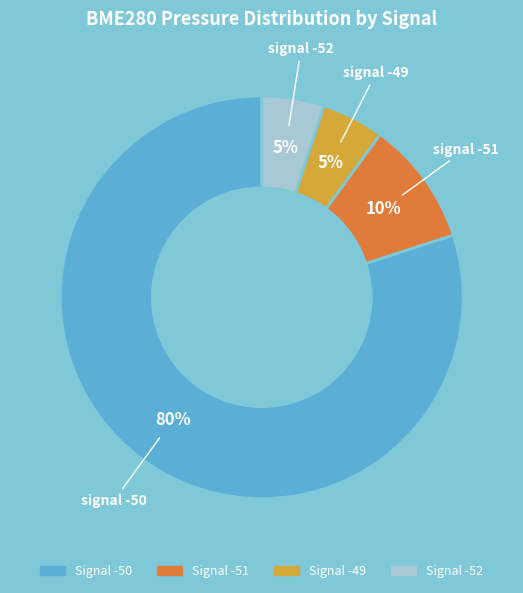

To the nearest percent, what is the average slice percentage?

25%